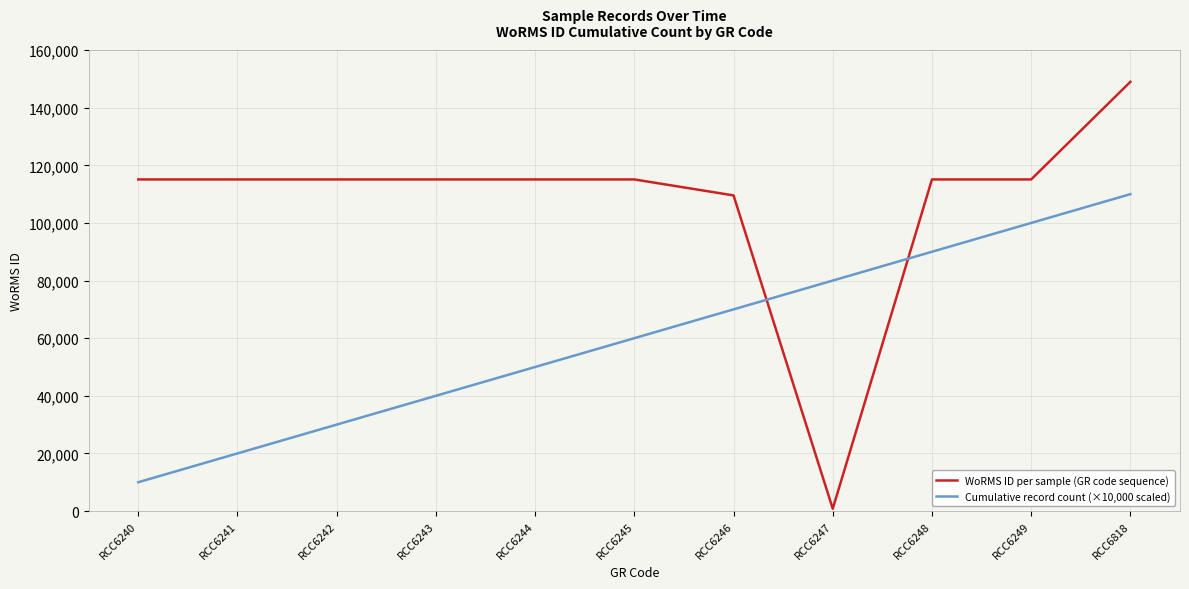

List the series in order of their peak value, highest first.

WoRMS ID per sample (GR code sequence), Cumulative record count (×10,000 scaled)